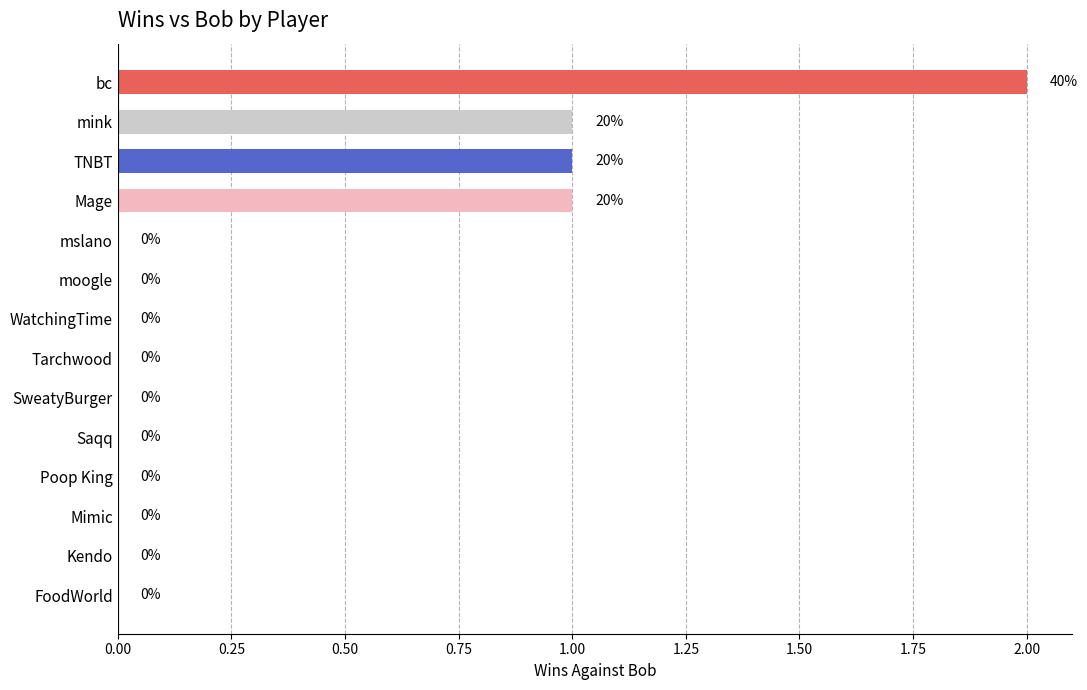

True or false: the data shows 0 at Tarchwood.

True